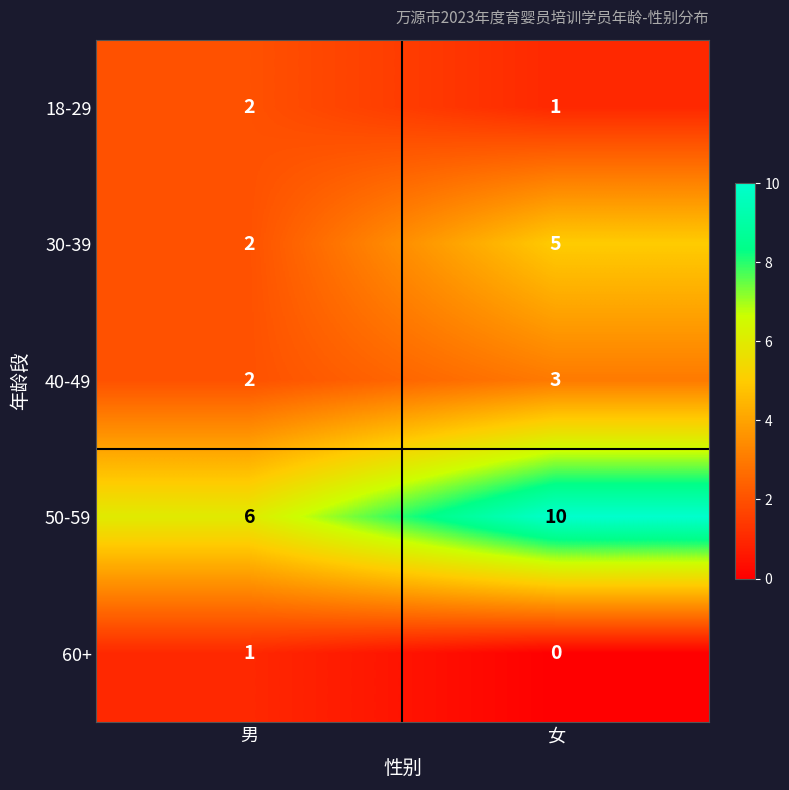

What is the sum of all 40-49 values?

5